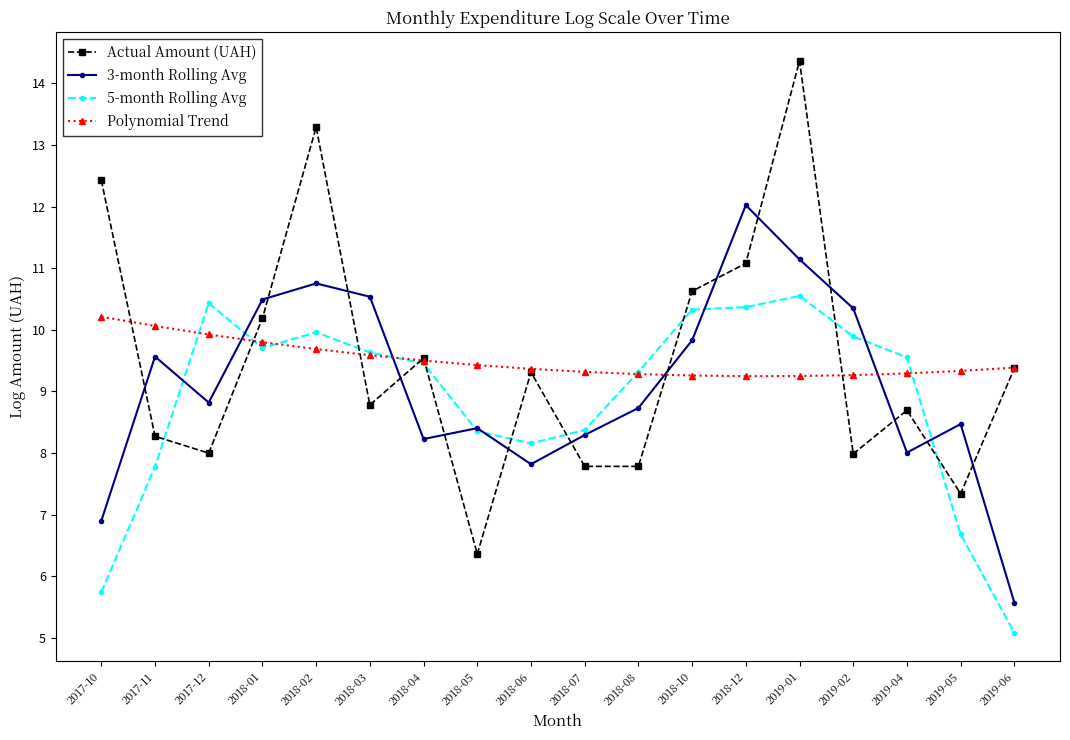

What is the spread (max minus min) of values at 2019-04?

1.5